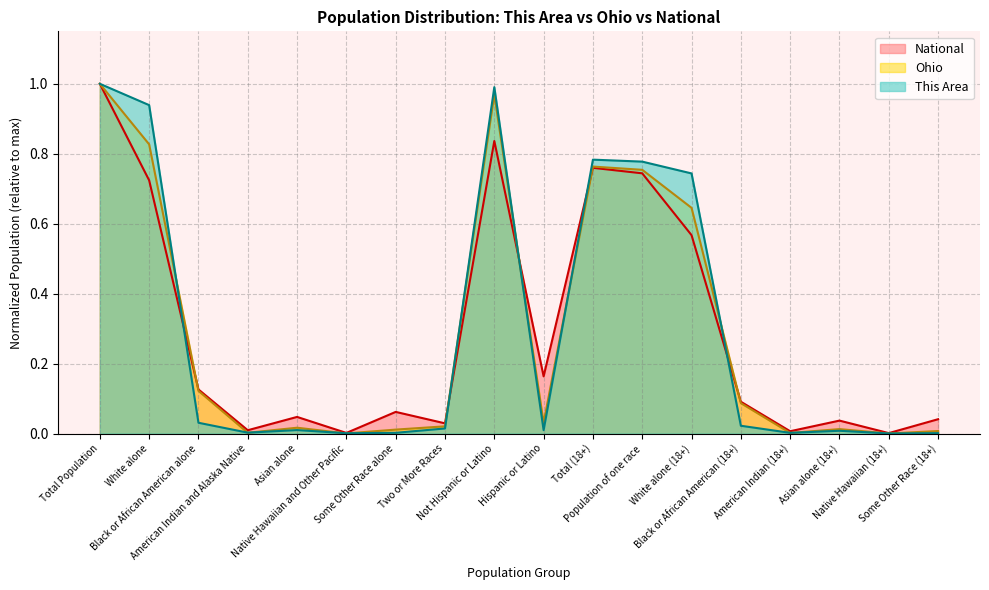

What position from the left is Black or African American alone?

3